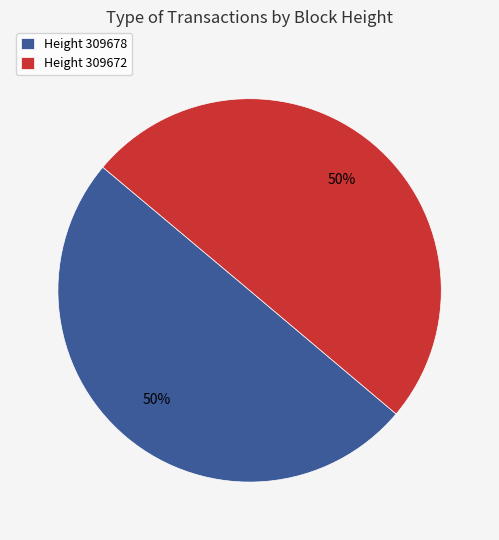

To the nearest percent, what is the combined percentage of Height 309672 and Height 309678?

100%